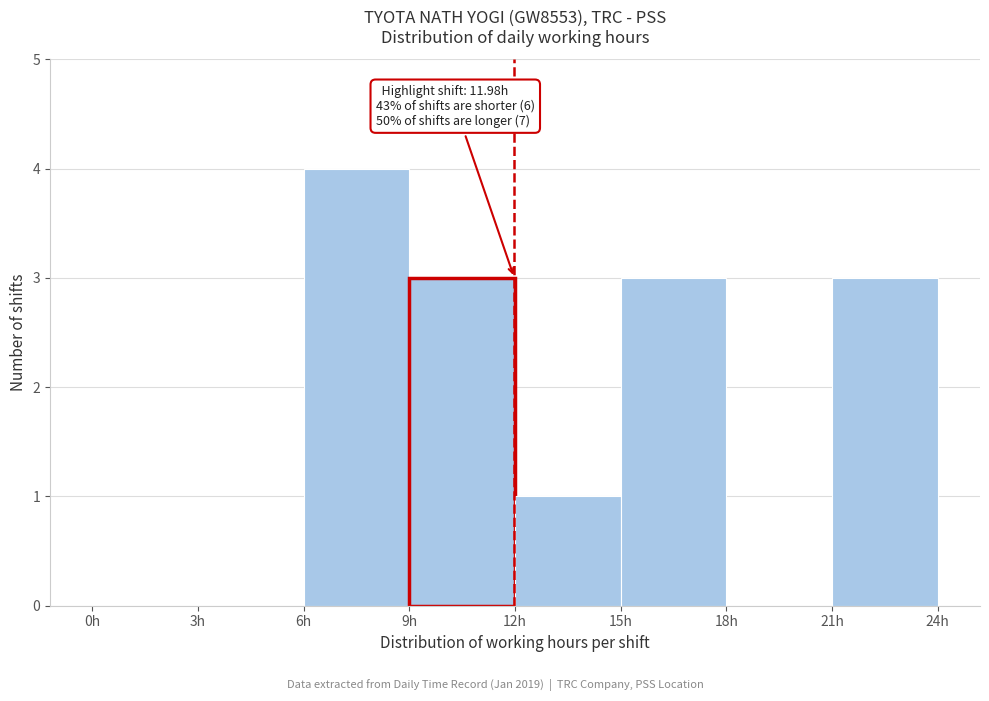

Over which range of the x-axis is the bar tallest?

6 to 9